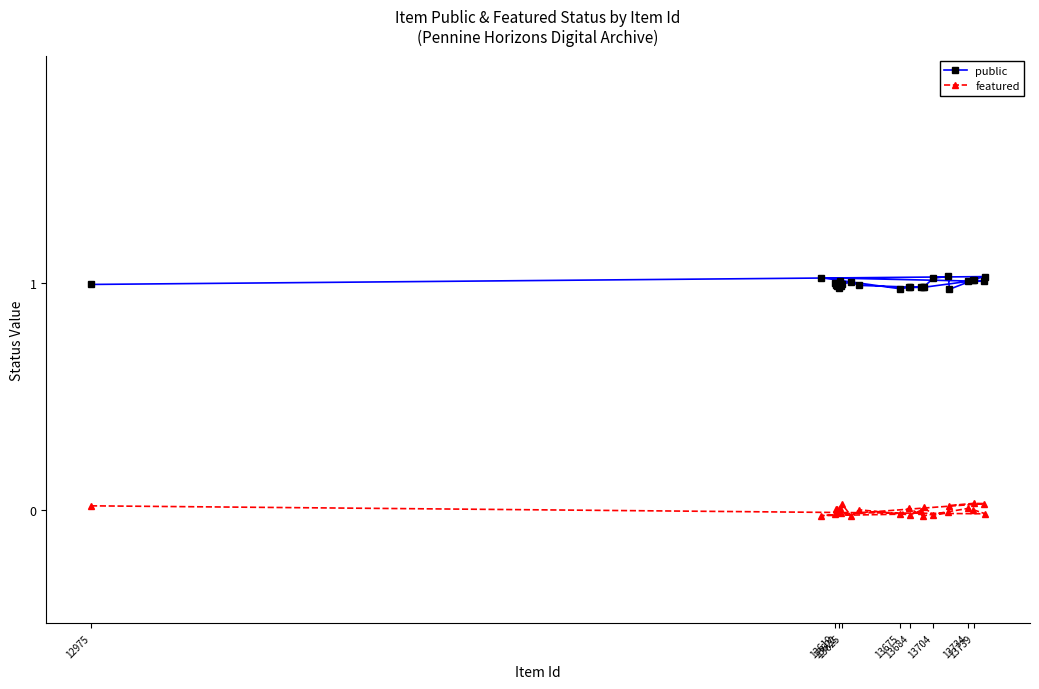

Reading left to right, what are all the values shown in this chart?

public: 1.0	1.0	1.0	1.0	1.0	1.0	1.0	1.0	1.0	1.0	1.0	1.0	1.0	1.0	1.0	1.0	1.0	1.0	1.0	1.0	1.0	1.0	1.0	1.0	1.0
featured: 0.0	-0.0	0.0	0.0	-0.0	0.0	-0.0	-0.0	0.0	0.0	0.0	-0.0	-0.0	0.0	-0.0	-0.0	-0.0	-0.0	0.0	-0.0	0.0	-0.0	0.0	0.0	-0.0